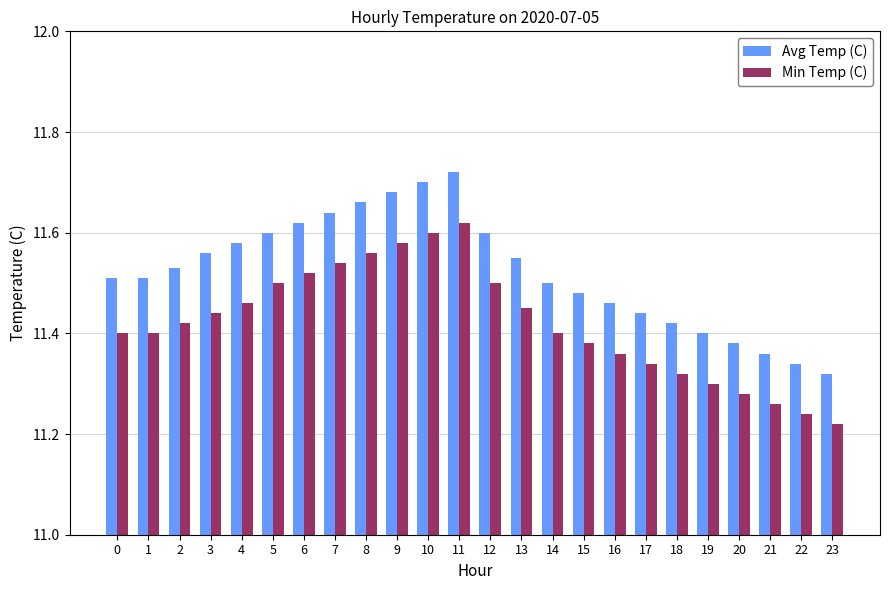

Which category has the highest value in the Avg Temp (C) series?

11